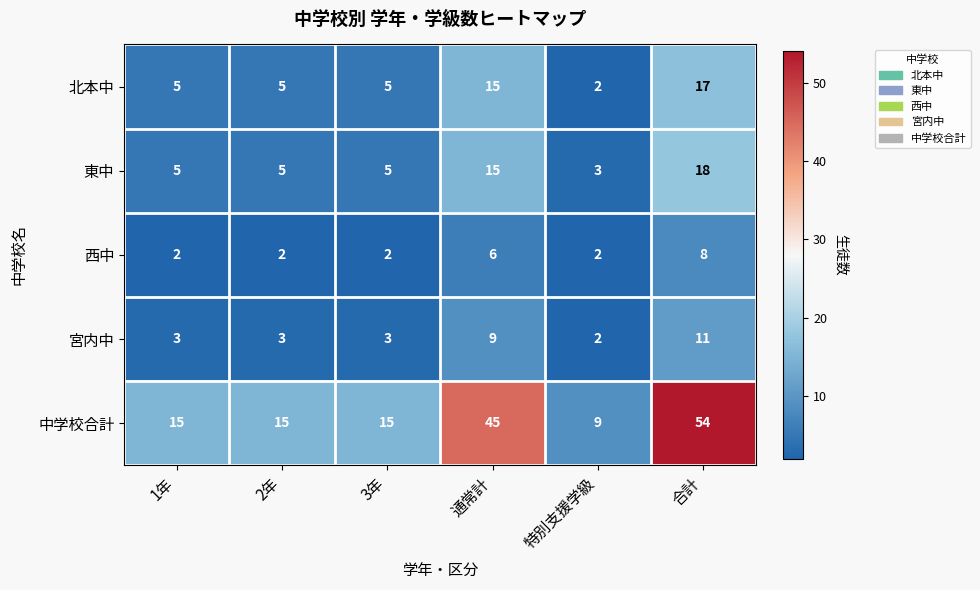

How many 東中 values are between 5 and 15?

4